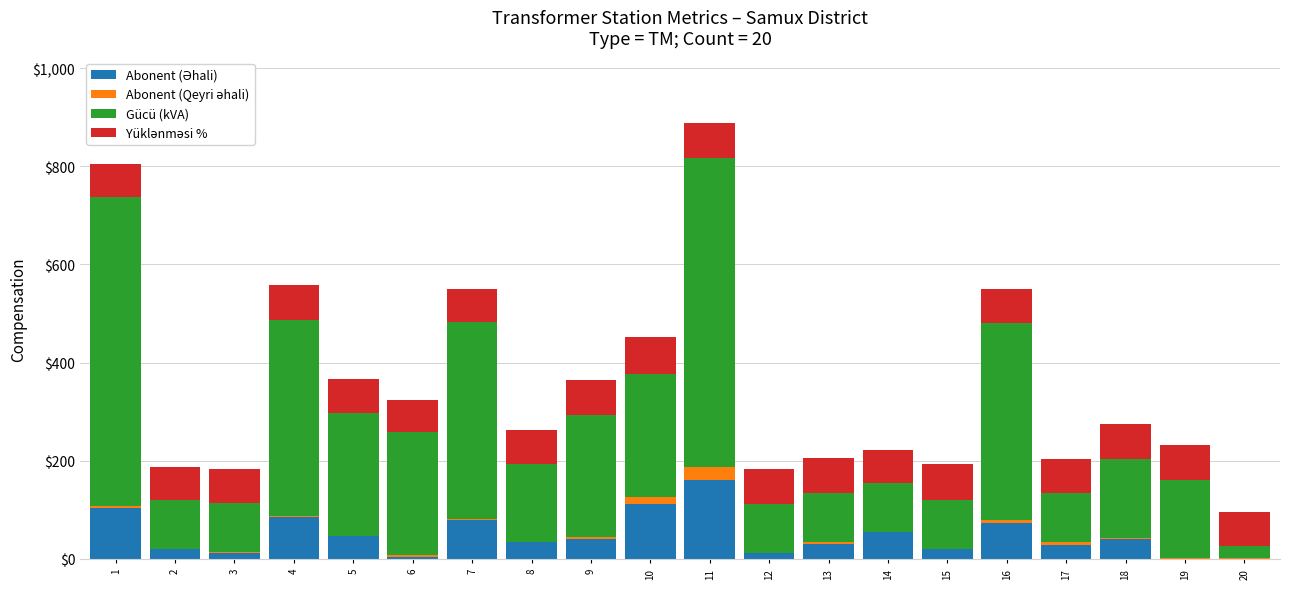

At which category is the sum across all series the highest?

11